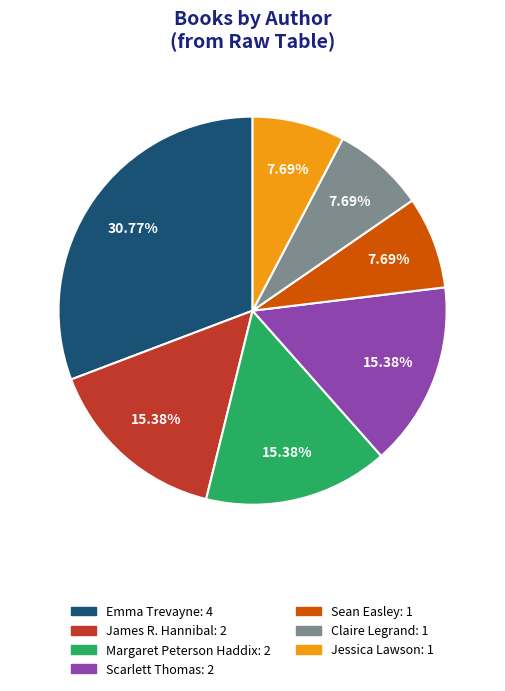

Which has a higher value, Scarlett Thomas: 2 or Sean Easley: 1?

Scarlett Thomas: 2